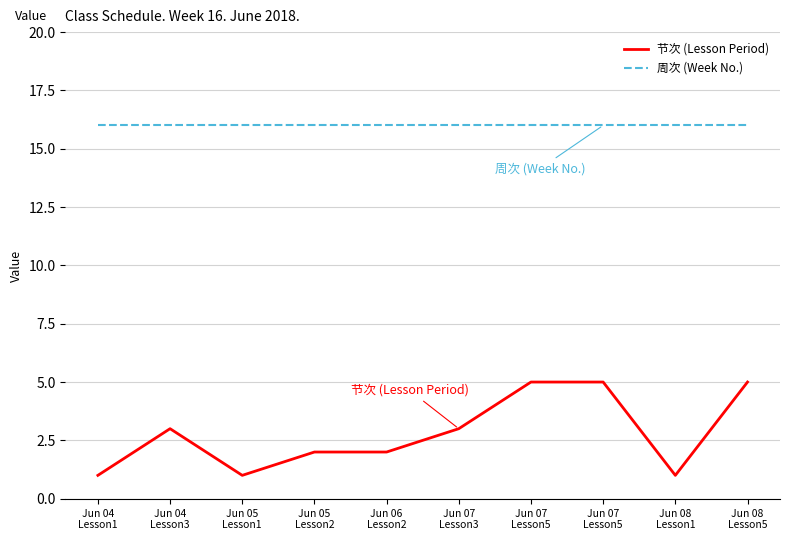

What are all the series names shown in the legend?

节次 (Lesson Period), 周次 (Week No.)